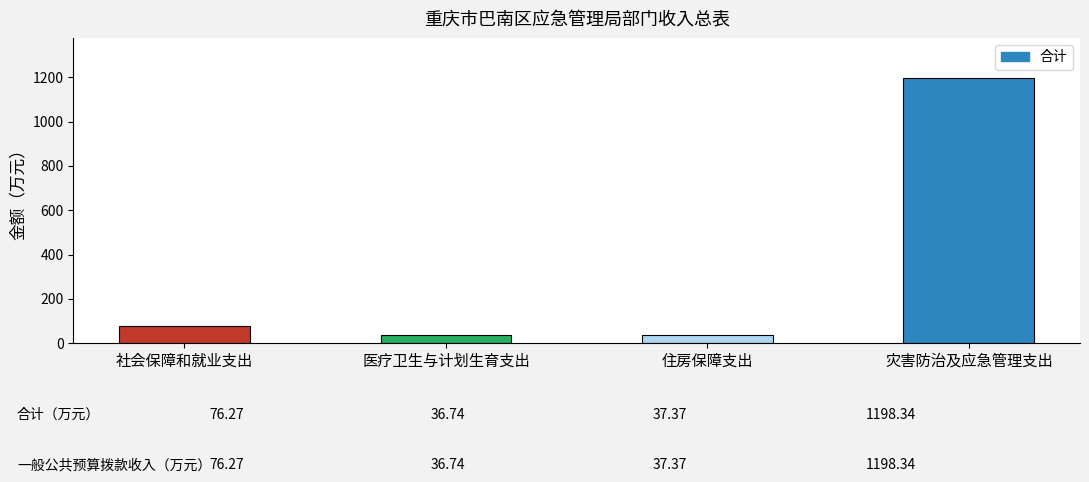

What is the difference between the maximum and minimum values?

1161.6